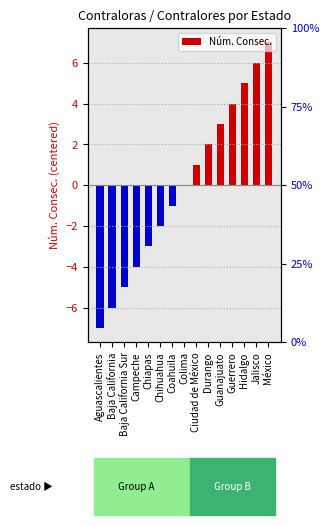

What is the change in value from Baja California Sur to Campeche?

+1